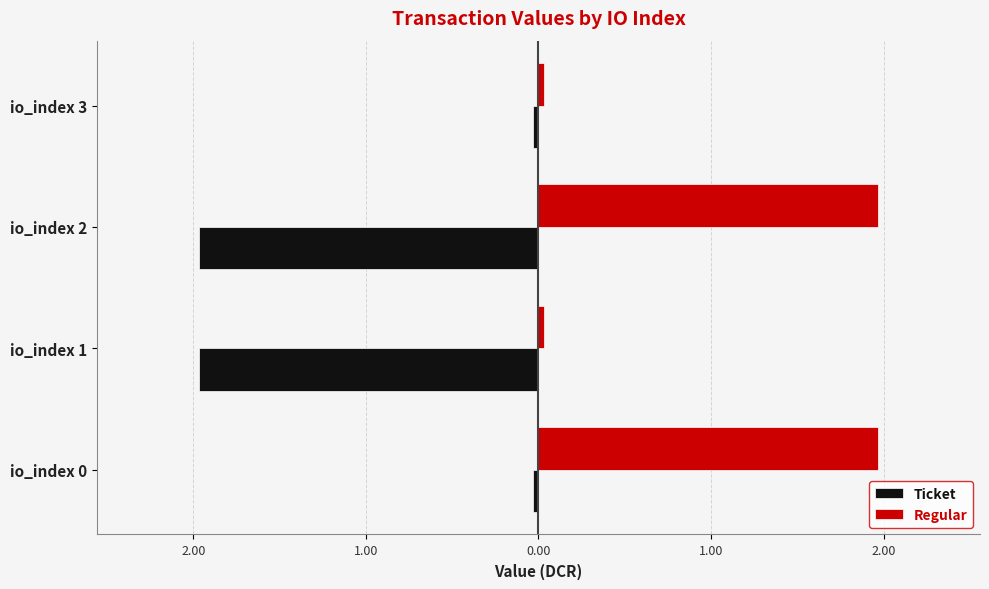

What are all the series names shown in the legend?

Ticket, Regular